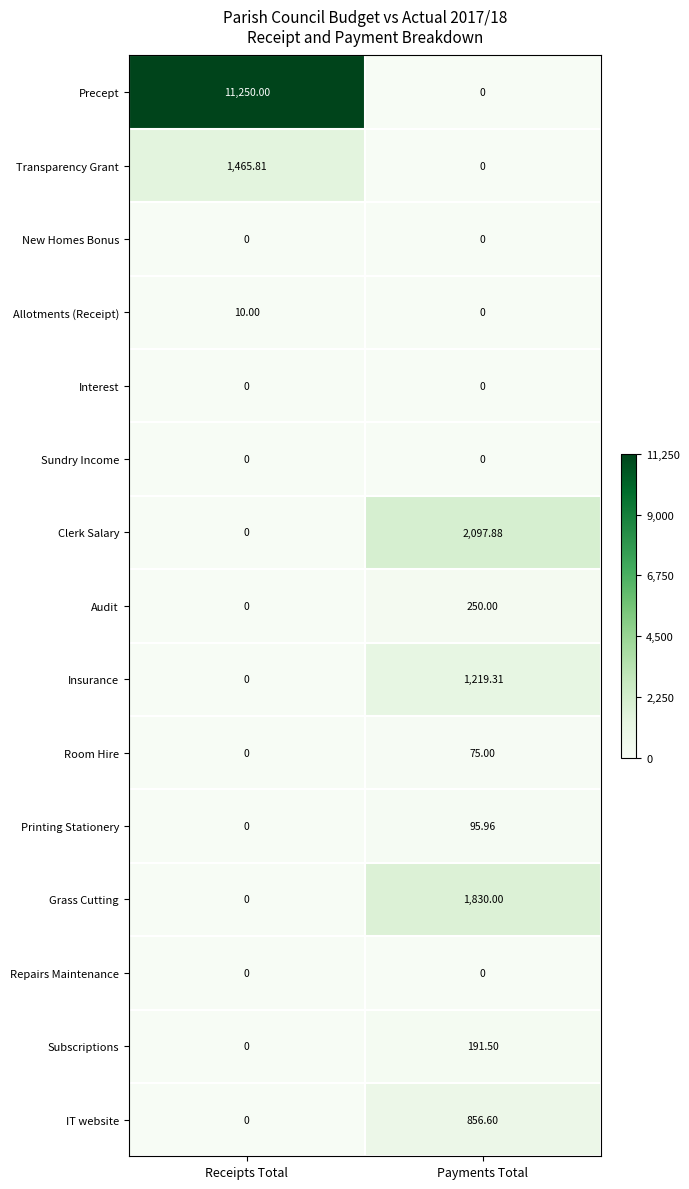

Which series has the widest spread of values?

Precept